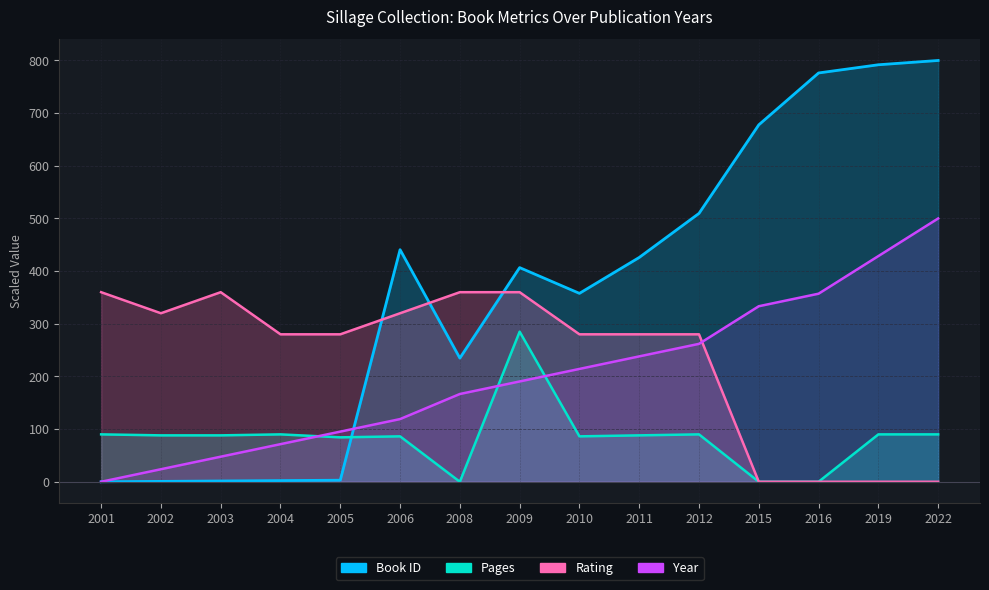

What is the value of the Pages point at the 5th from the left?

84.4